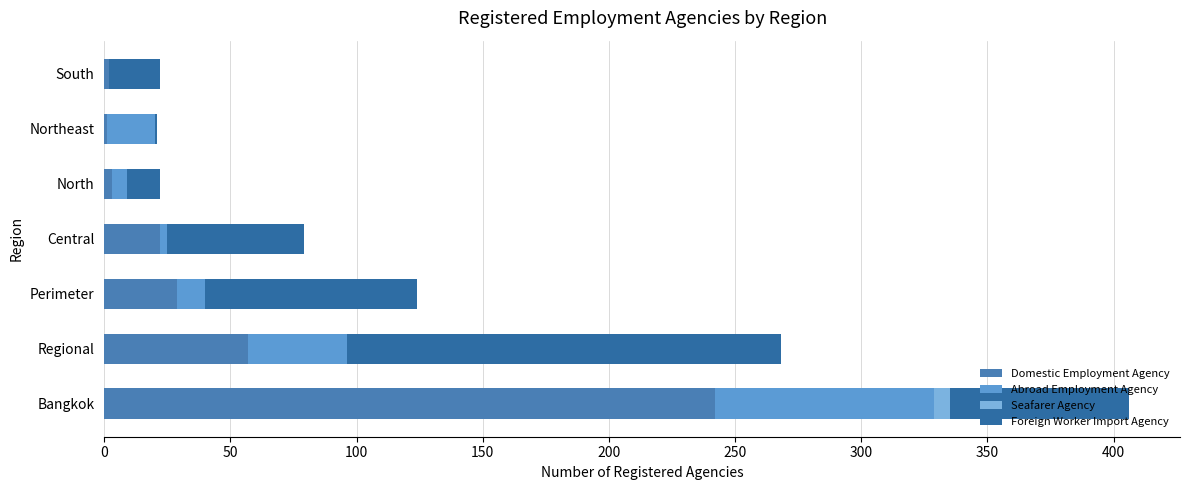

At how many categories does at least one series exceed 145?

2